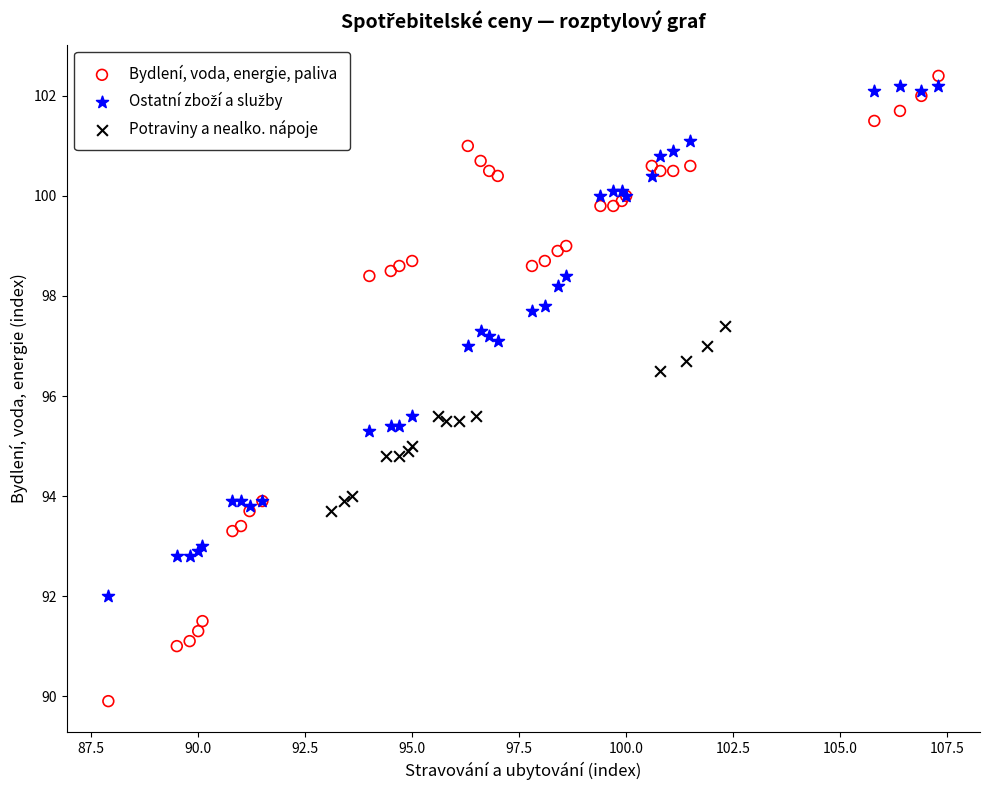

Which series reaches the minimum Y coordinate?

Bydlení, voda, energie, paliva